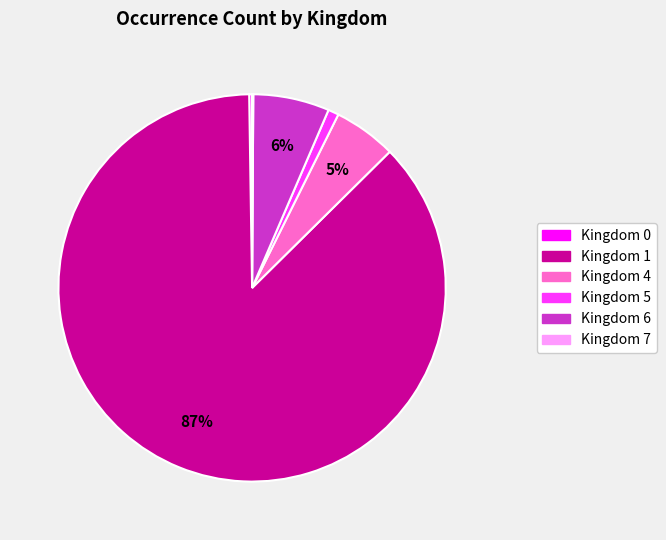

Is there a majority slice in this chart?

Yes